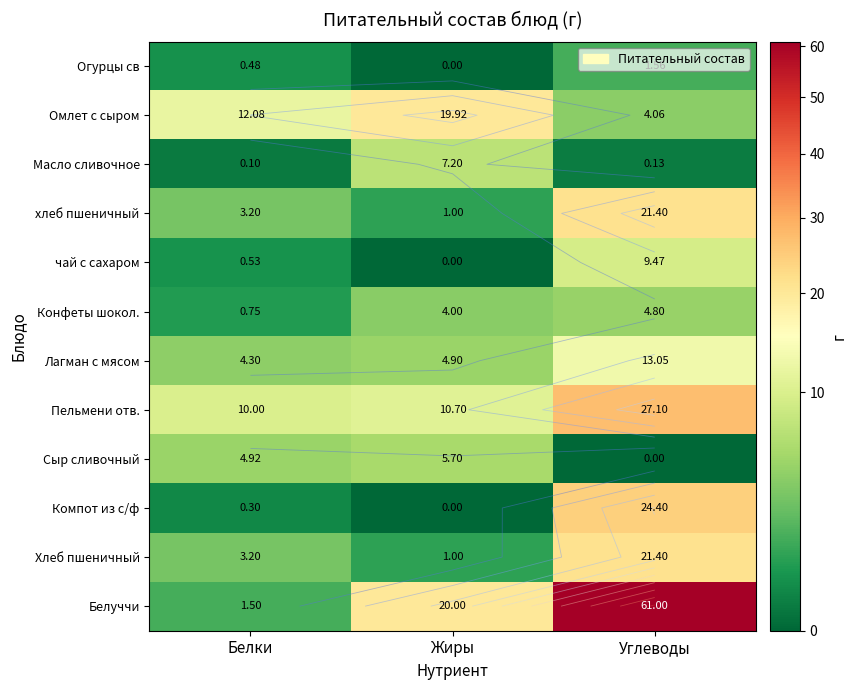

Which series has the widest spread of values?

Белуччи